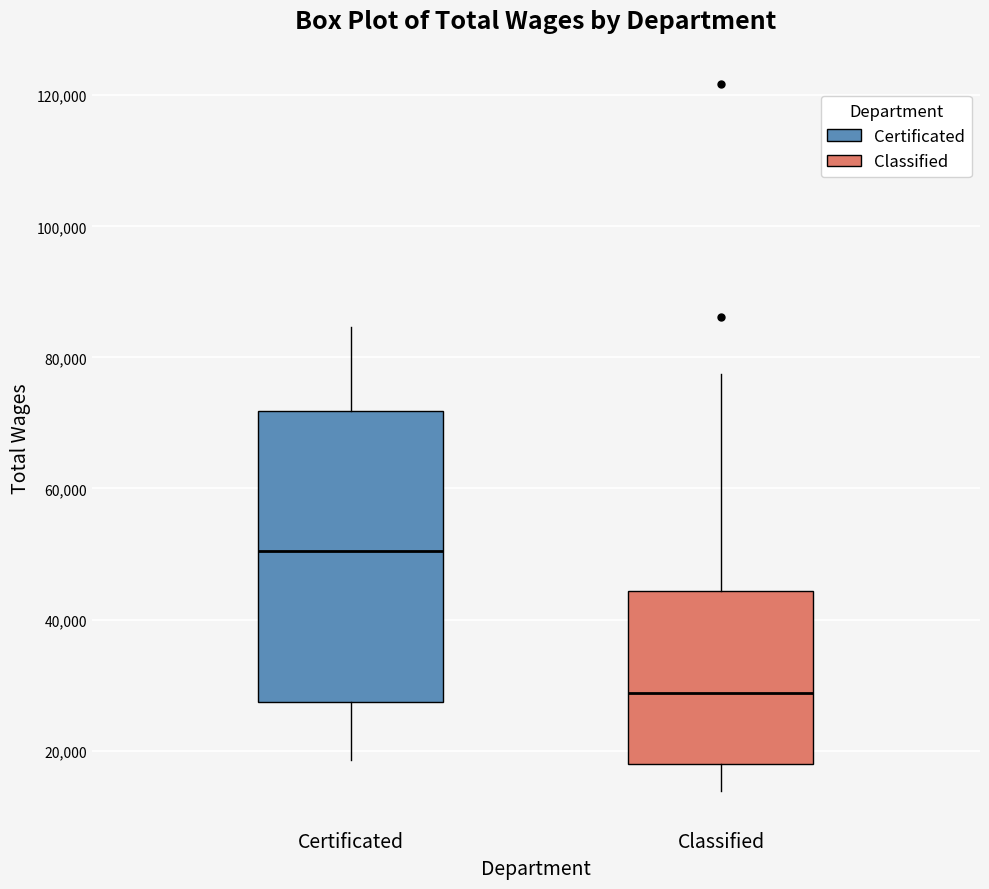

Comparing the boxes themselves (not the whiskers), which one is the tallest?

Certificated